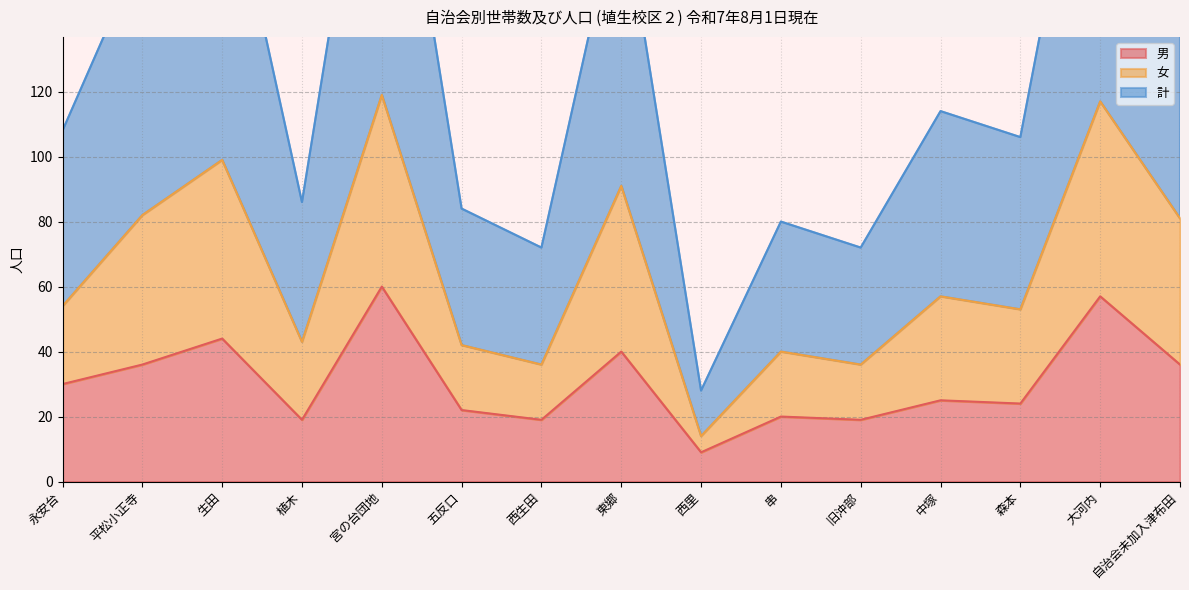

Reading right to left, list all the values displayed in this chart.

男: 36	57	24	25	19	20	9	40	19	22	60	19	44	36	30
女: 81	117	53	57	36	40	14	91	36	42	119	43	99	82	54
計: 162	234	106	114	72	80	28	182	72	84	238	86	198	164	108